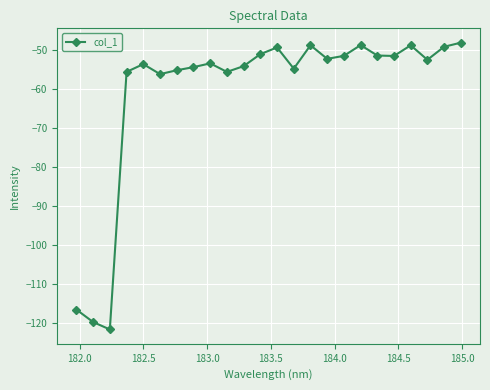

What is the minimum value shown in the chart?

-121.7